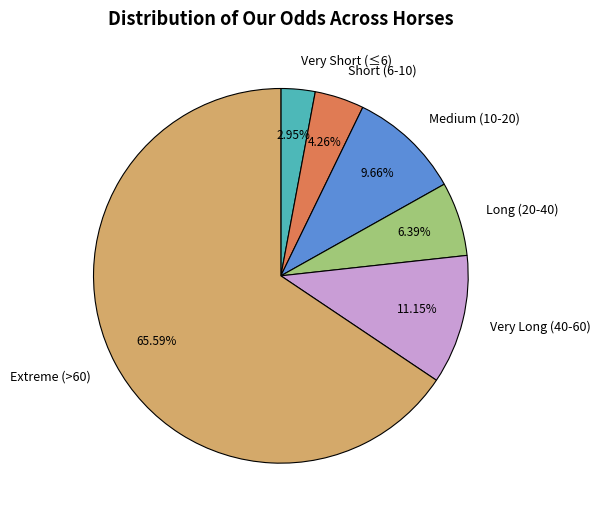

Approximately how many times larger is the value at Short (6-10) compared to Long (20-40)?

0.7